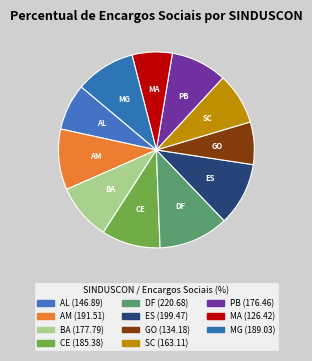

How many segments does this pie chart have?

11